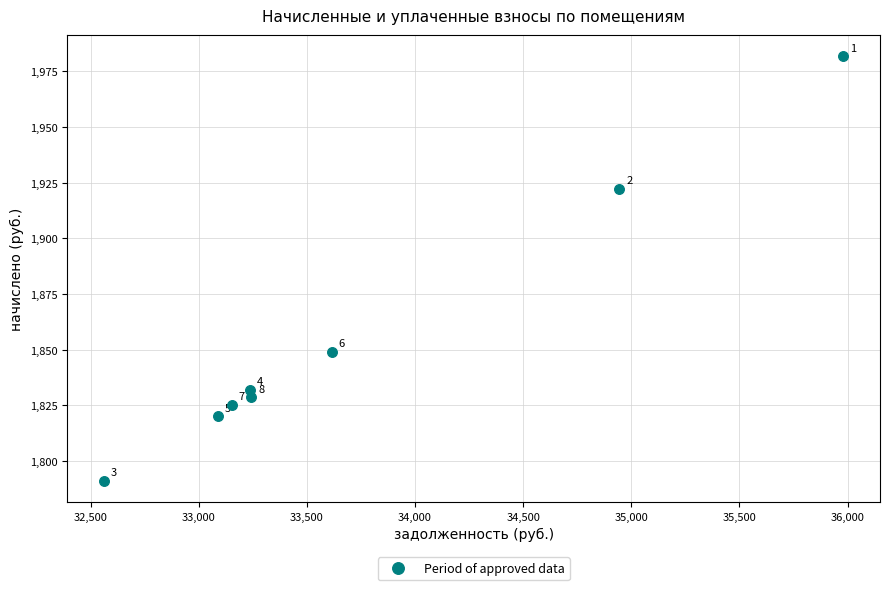

What is the average Y value?

1856.2